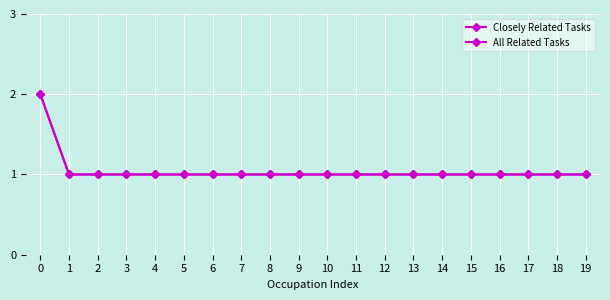

Does the chart have visible grid lines?

Yes